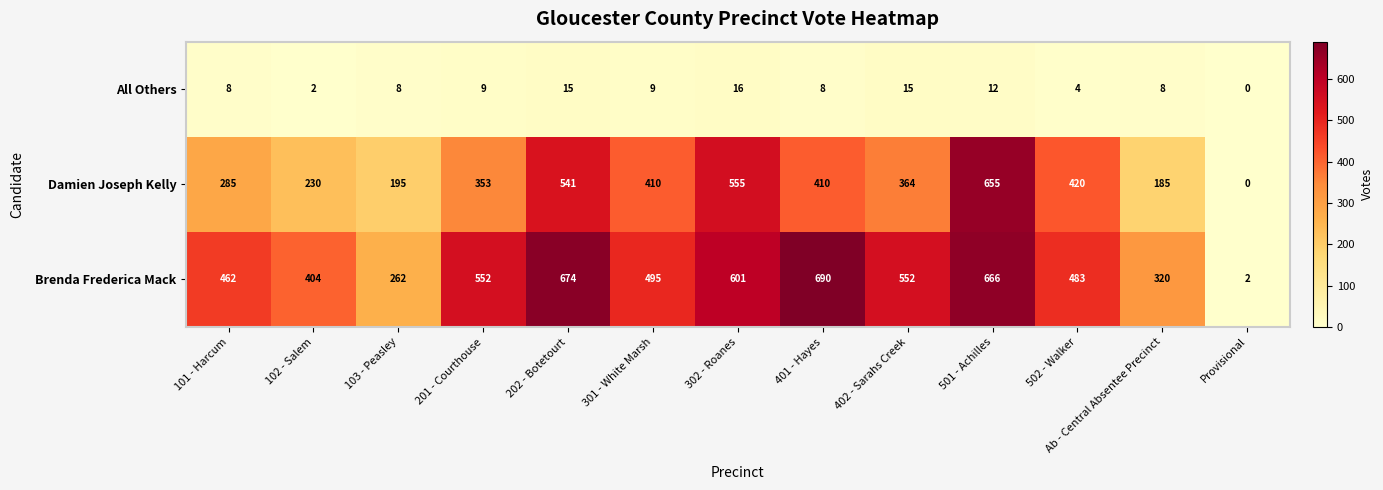

At which category is the sum across all series the highest?

501 - Achilles